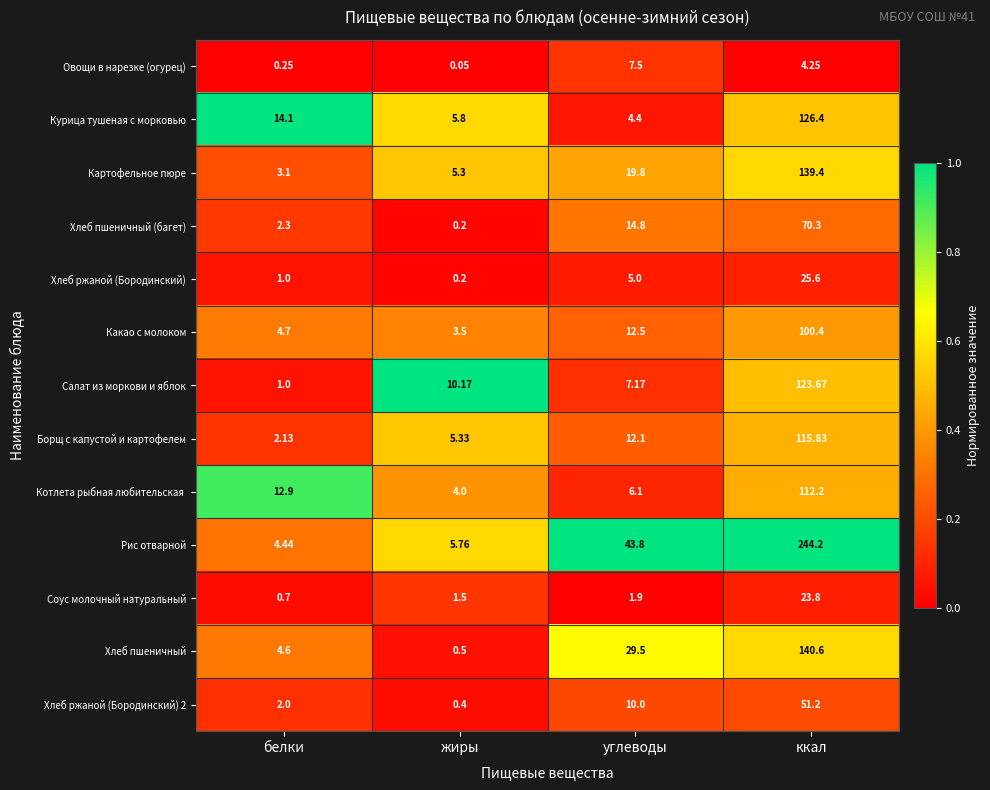

Is the value of Хлеб ржаной (Бородинский) 2 at жиры greater than the value of Какао с молоком at белки?

No